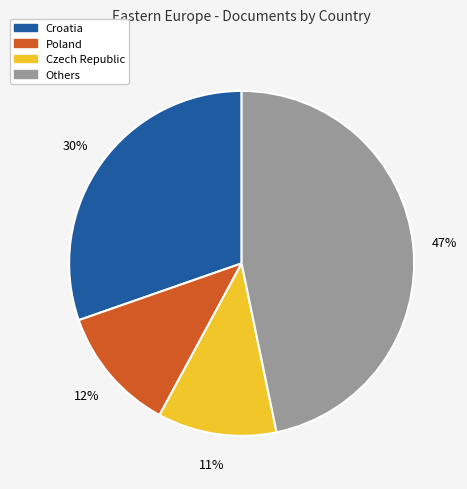

Approximately how many times larger is the value at Czech Republic compared to Poland?

0.9